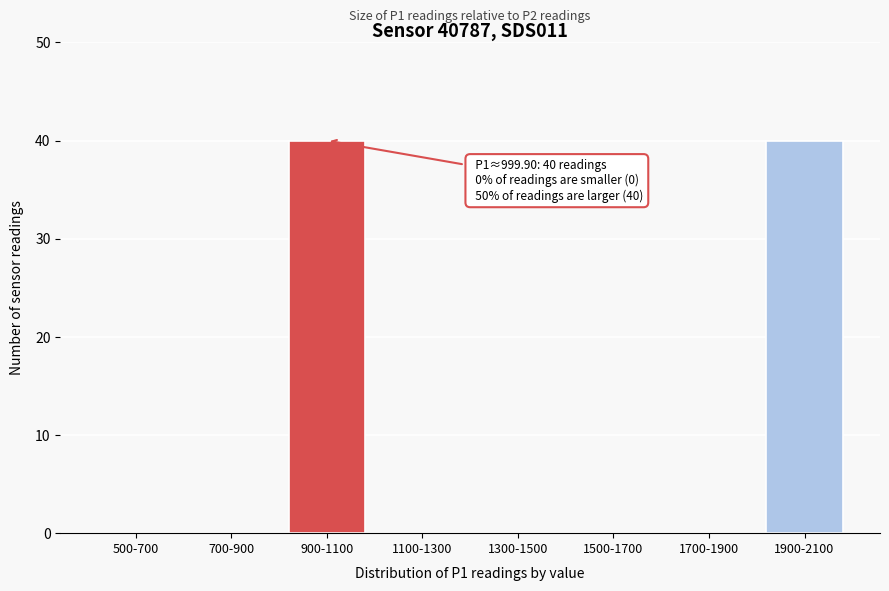

Reading right to left, list all the values displayed in this chart.

1900-2100=40	1700-1900=0	1500-1700=0	1300-1500=0	1100-1300=0	900-1100=40	700-900=0	500-700=0